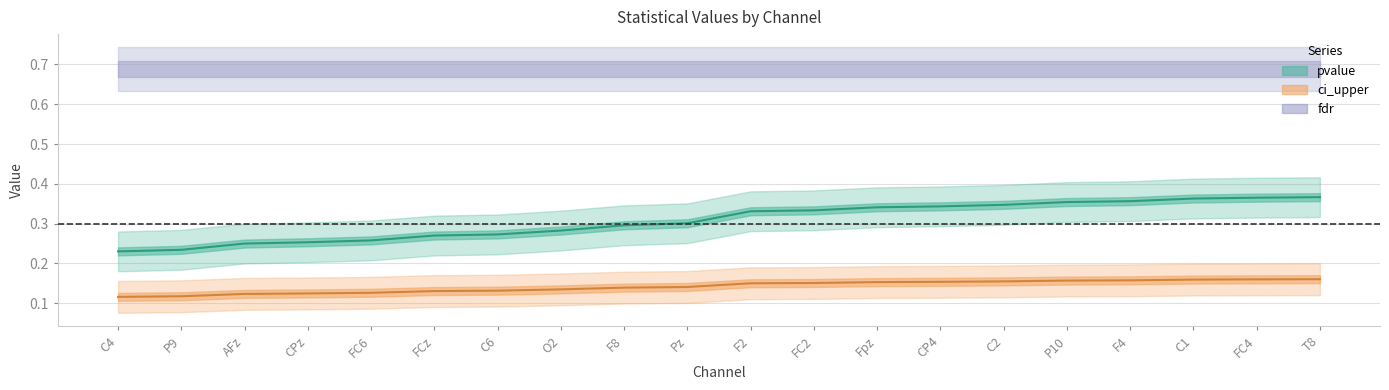

Is the value of ci_upper at CPz greater than the value of pvalue at F4?

No